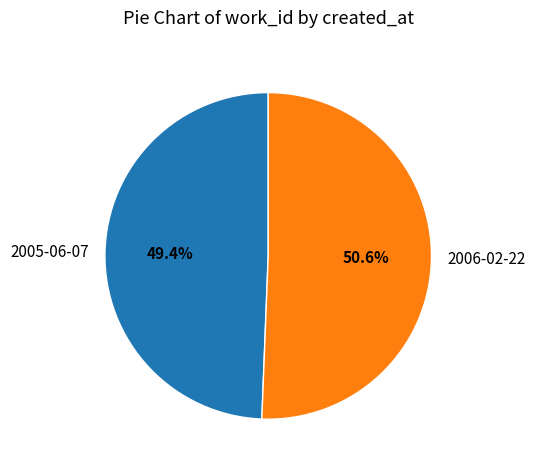

How many slices are in this pie chart?

2